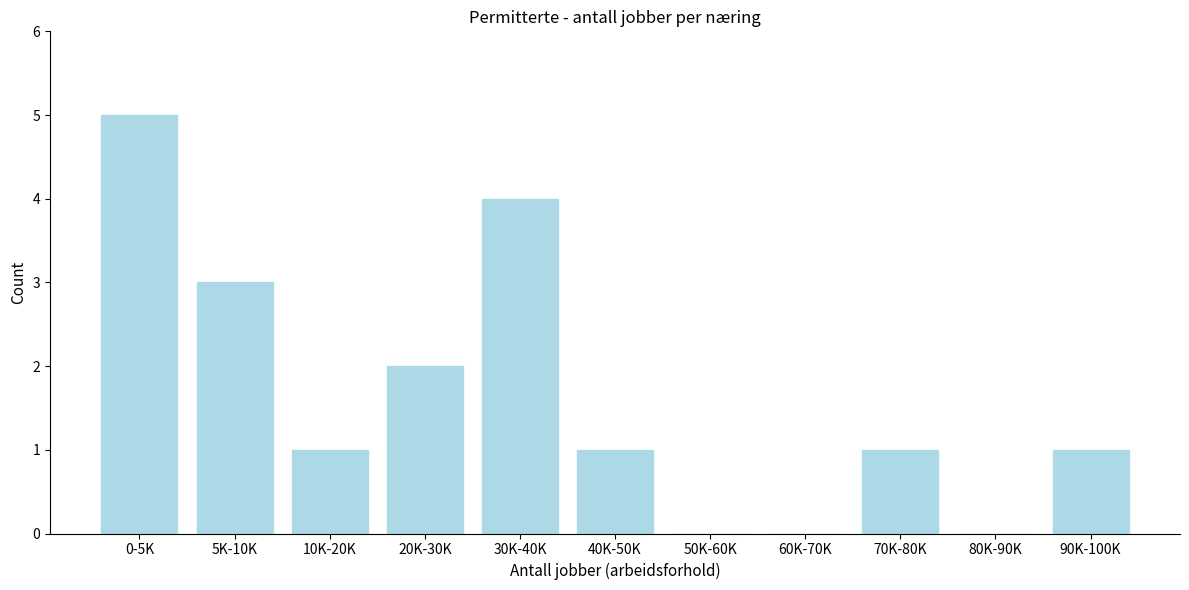

Reading left to right, transcribe all the data shown in this chart.

0-5K=5	5K-10K=3	10K-20K=1	20K-30K=2	30K-40K=4	40K-50K=1	50K-60K=0	60K-70K=0	70K-80K=1	80K-90K=0	90K-100K=1